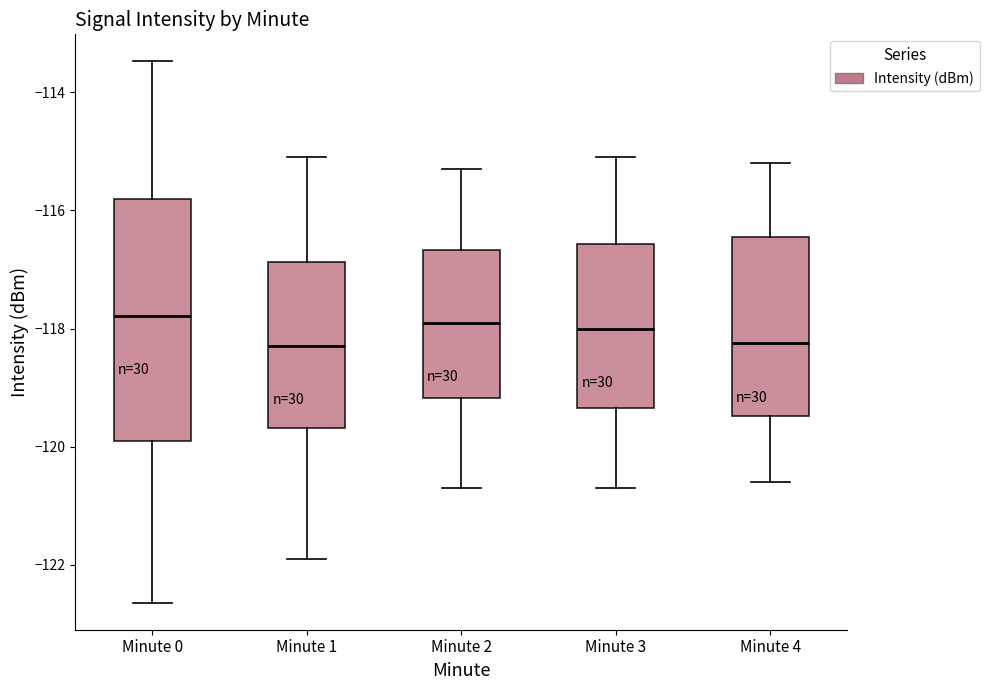

Reading left to right, transcribe this box plot: for each box, give where its median line is, the range the box spans, and where its two whiskers end, as read against the y-axis. The values are not printed on the chart, so give them approximately, as read against the axis.

Minute 0: median -117.8, box -120.0 to -115.8, whiskers -122.6 to -113.4
Minute 1: median -118.2, box -119.6 to -116.8, whiskers -122.0 to -115.0
Minute 2: median -117.8, box -119.2 to -116.6, whiskers -120.6 to -115.2
Minute 3: median -118.0, box -119.4 to -116.6, whiskers -120.6 to -115.0
Minute 4: median -118.2, box -119.4 to -116.4, whiskers -120.6 to -115.2